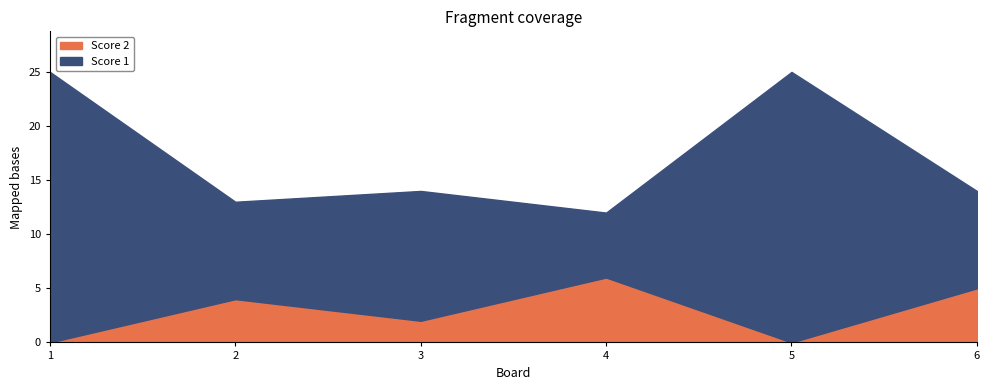

How many data points in Score 1 are less than 12?

3